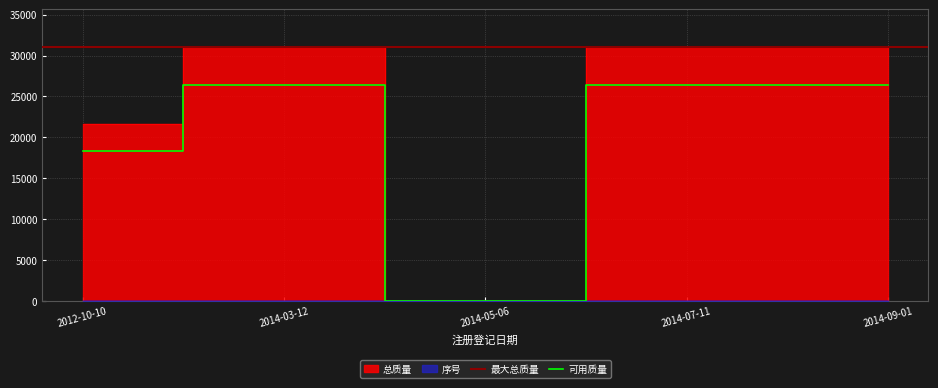

Where is 可用质量 nearest to the value 13175?

2012-10-10